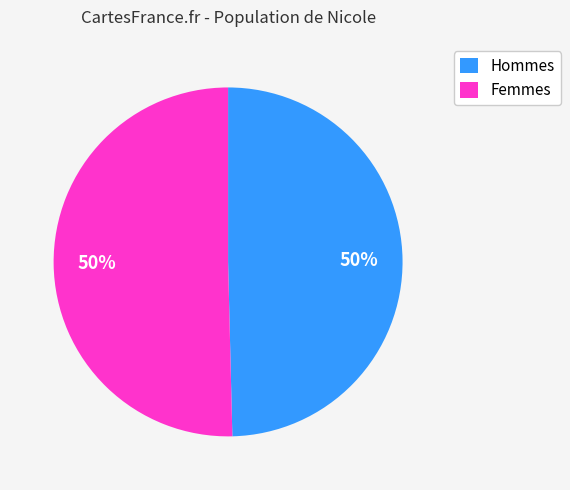

Approximately how many times larger is the value at Femmes compared to Hommes?

1.0